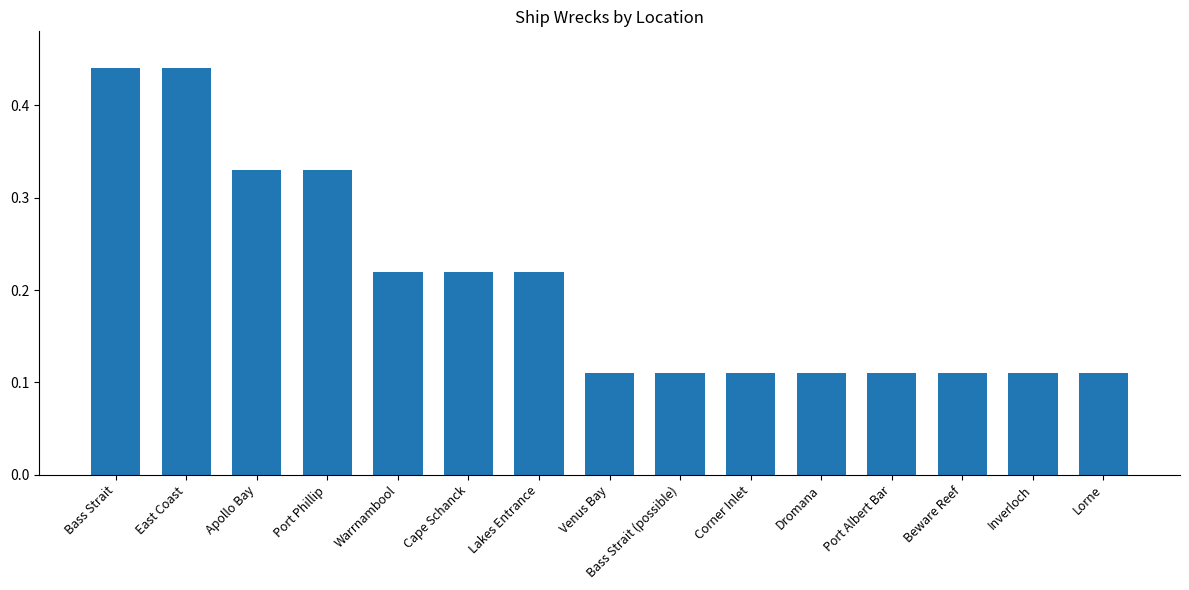

What is the sum of all values?

3.1